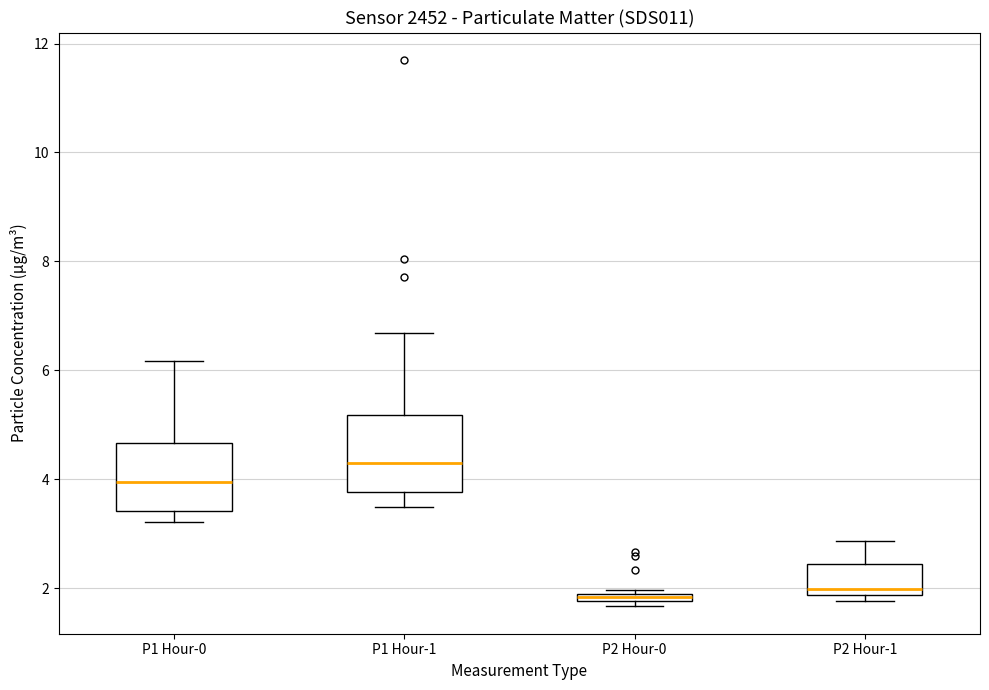

Where does the median line of the box for P1 Hour-0 sit on the y-axis? The values are not printed on the chart, so give them approximately, as read against the axis.

4.0